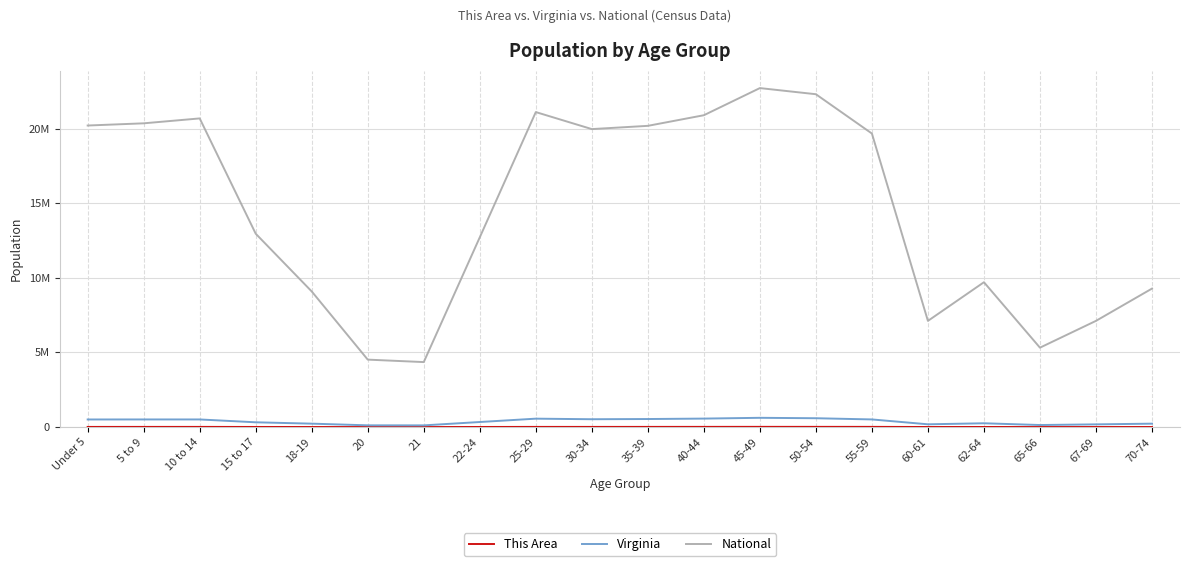

Reading left to right, extract all data points from this chart.

This Area: Under 5=11070	5 to 9=12451	10 to 14=12908	15 to 17=8681	18-19=5324	20=2419	21=2333	22-24=7676	25-29=12691	30-34=12197	35-39=13293	40-44=14687	45-49=16175	50-54=15572	55-59=14604	60-61=5445	62-64=7551	65-66=3836	67-69=4895	70-74=5629
Virginia: Under 5=509625	5 to 9=511849	10 to 14=511246	15 to 17=320957	18-19=230008	20=117445	21=114918	22-24=339728	25-29=564342	30-34=526077	35-39=540063	40-44=568865	45-49=621155	50-54=592845	55-59=512595	60-61=186629	62-64=255740	65-66=138154	67-69=182148	70-74=229502
National: Under 5=20201362	5 to 9=20348657	10 to 14=20677194	15 to 17=12954254	18-19=9086089	20=4519129	21=4354294	22-24=12712576	25-29=21101849	30-34=19962099	35-39=20179642	40-44=20890964	45-49=22708591	50-54=22298125	55-59=19664805	60-61=7113727	62-64=9704197	65-66=5319902	67-69=7115361	70-74=9278166